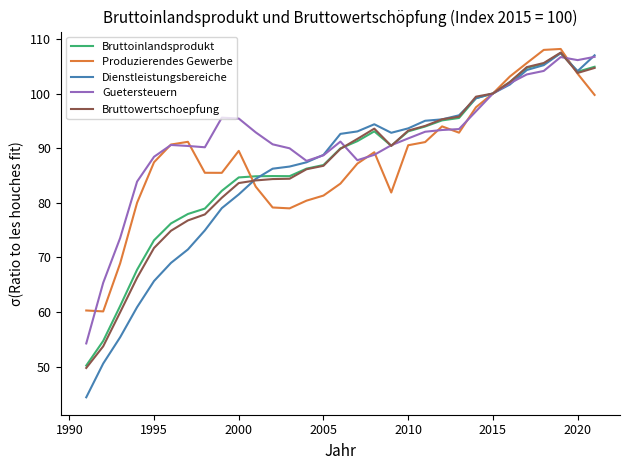

How many categories are shown in the chart?

31